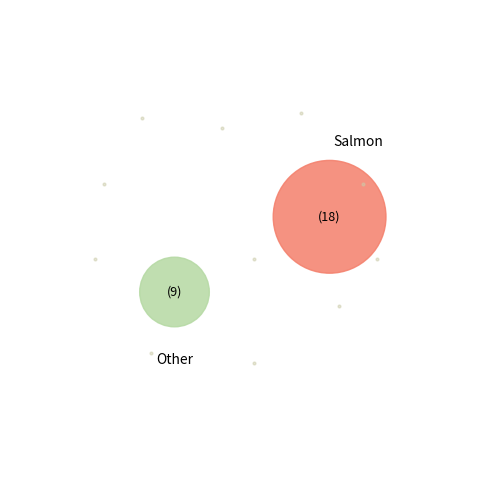

Which has a higher value, 8 or 14?

14